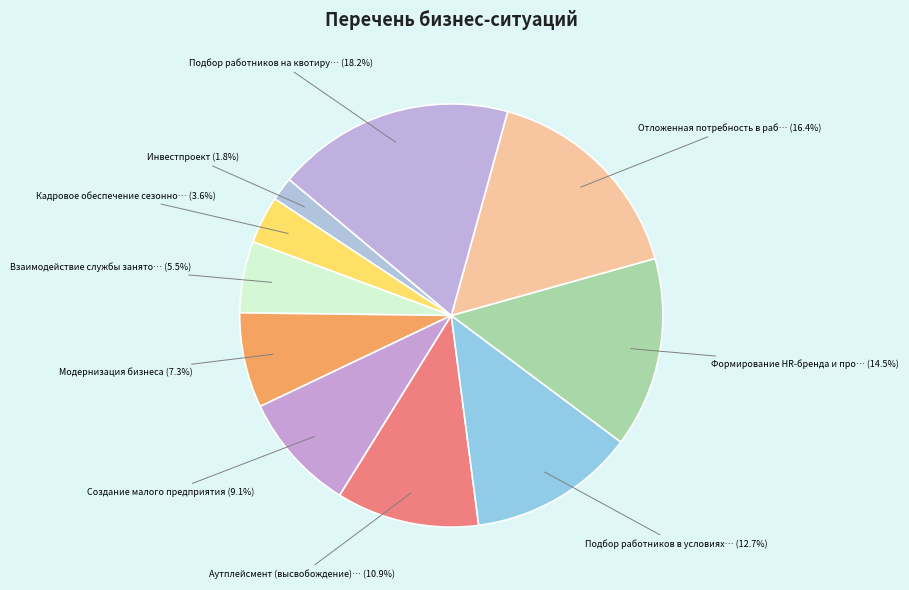

Which category has the biggest portion of the pie?

Подбор работников на квотируемые рабочие места